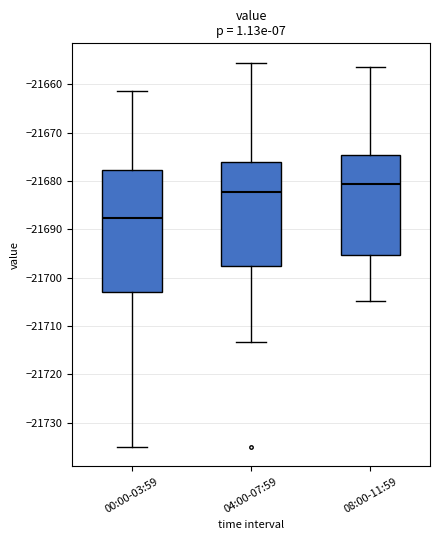

Reading left to right, read every box against the y-axis: the position of its median line, the range the box covers, and the ends of its whiskers. The values are not printed on the chart, so give them approximately, as read against the axis.

00:00-03:59: median -21688, box -21703 to -21678, whiskers -21735 to -21661
04:00-07:59: median -21682, box -21697 to -21676, whiskers -21713 to -21655
08:00-11:59: median -21681, box -21695 to -21675, whiskers -21705 to -21656